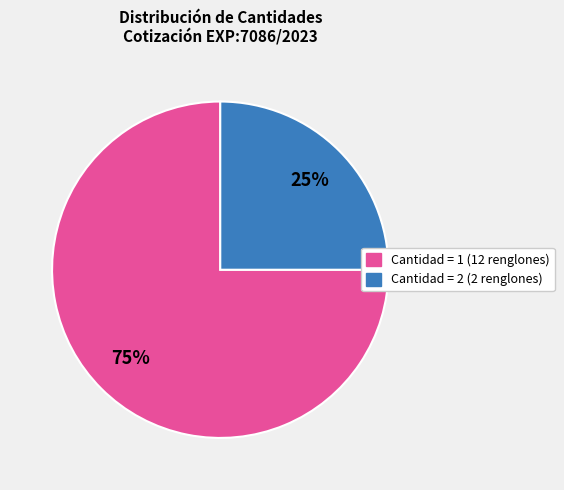

Is there any slice that represents more than half of the pie?

Yes